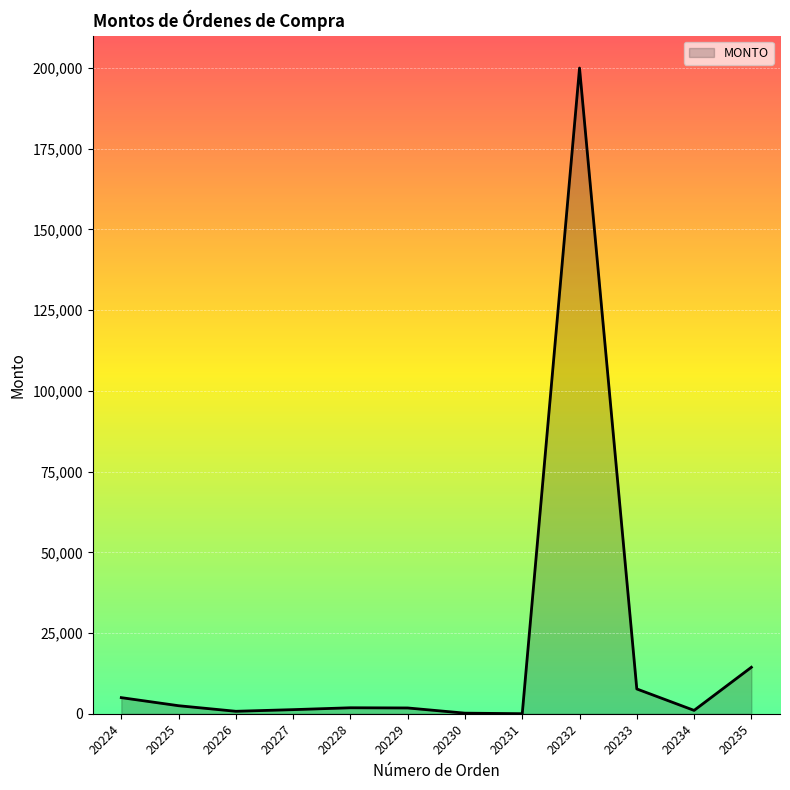

How many lines are shown in the chart?

1